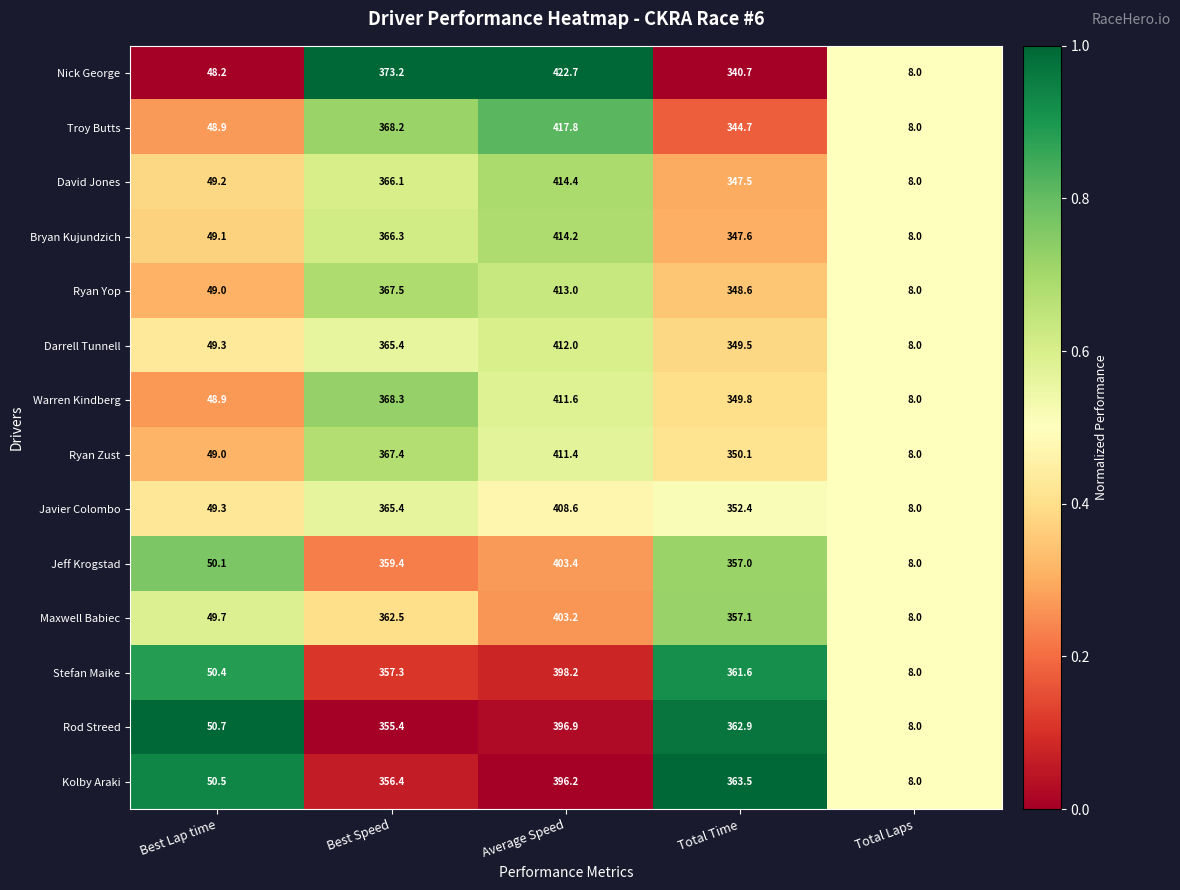

What is the sum of all Ryan Zust values?

1185.9